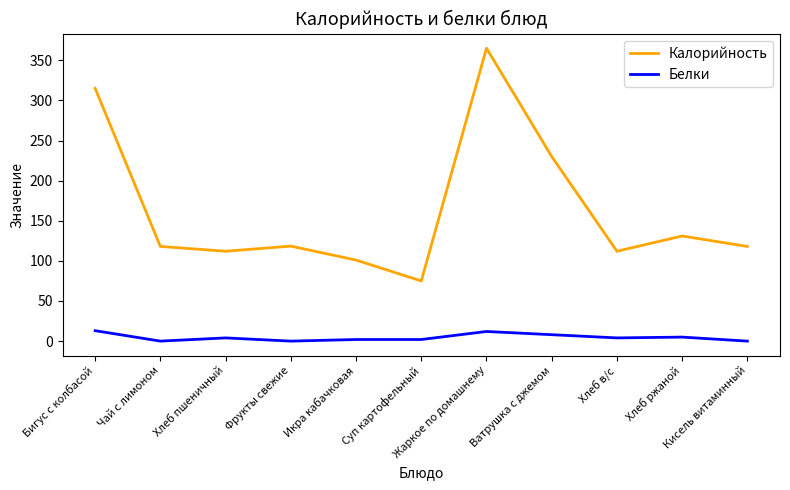

Rank the series by their average value, from lowest to highest.

Белки, Калорийность